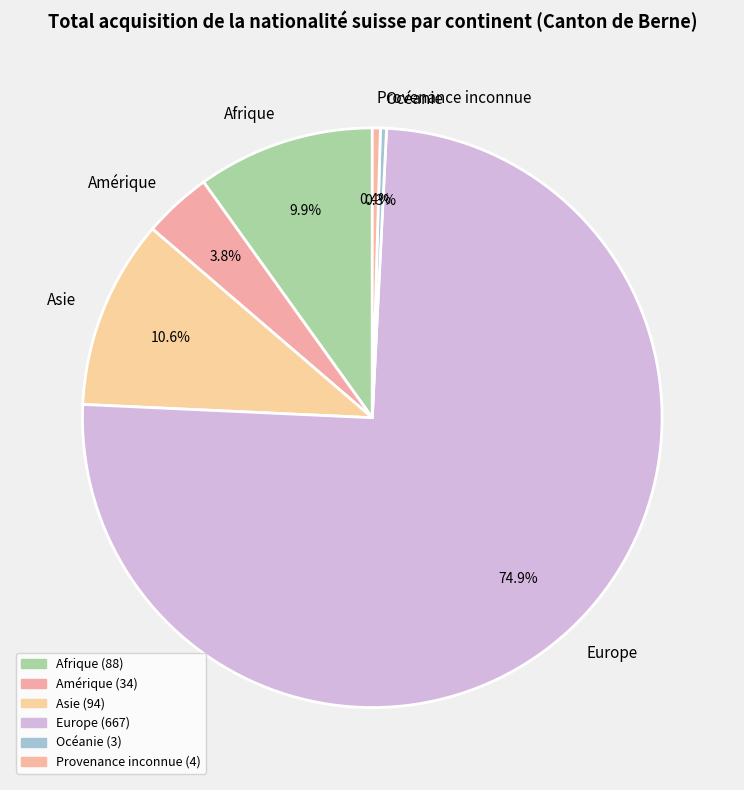

Is the sum of Europe and Amérique greater than half?

Yes